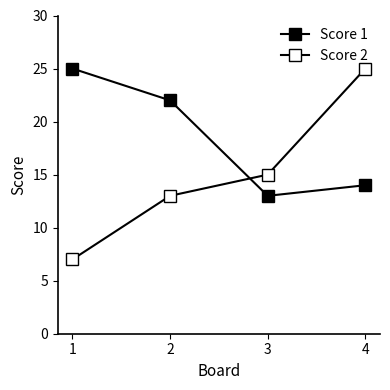

How many series are shown in this chart?

2